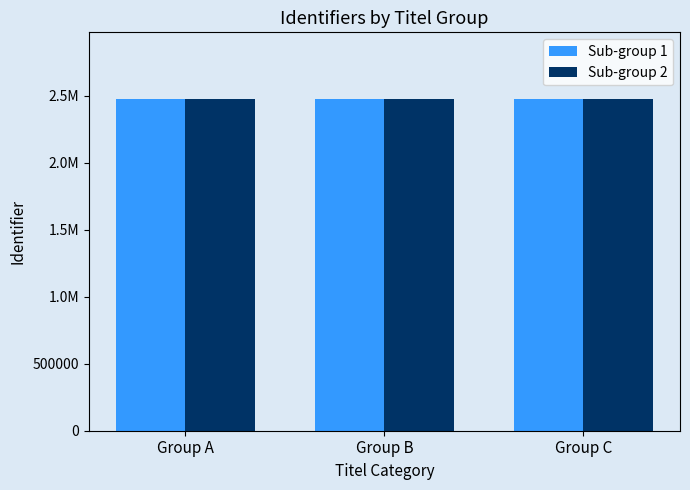

Which label corresponds to the smallest value in the chart?

Group A